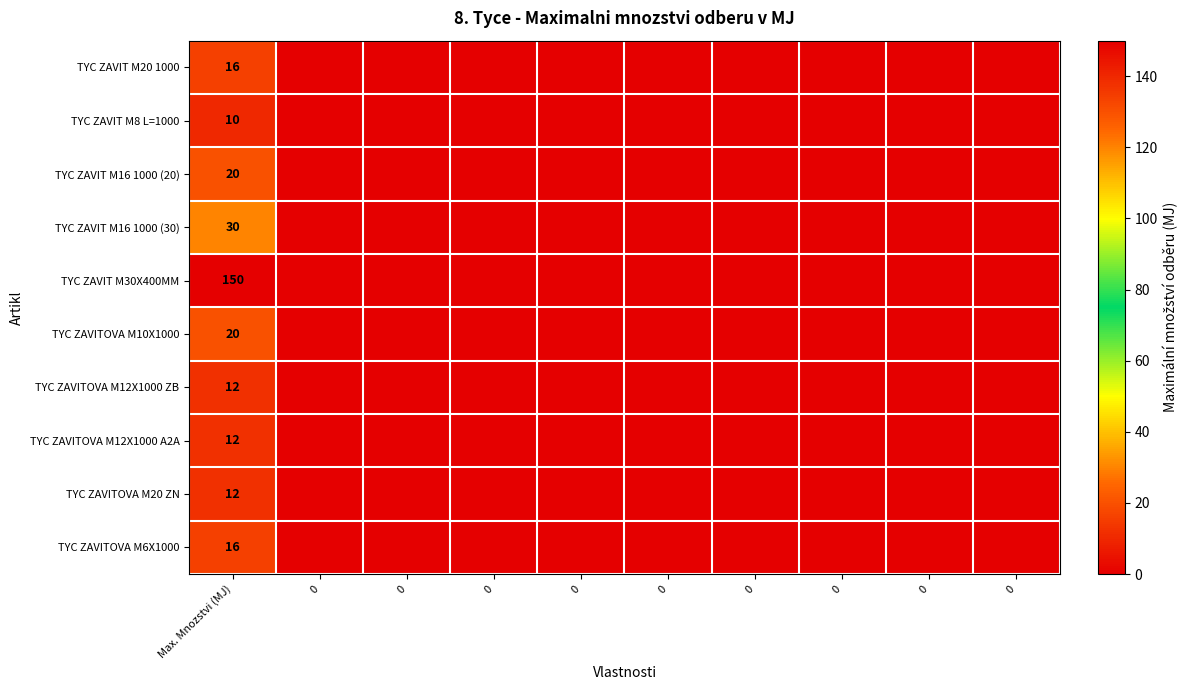

Rank the series at 0 from lowest to highest value.

TYC ZAVIT M20 1000, TYC ZAVIT M8 L=1000, TYC ZAVIT M16 1000 (20), TYC ZAVIT M16 1000 (30), TYC ZAVIT M30X400MM, TYC ZAVITOVA M10X1000, TYC ZAVITOVA M12X1000 ZB, TYC ZAVITOVA M12X1000 A2A, TYC ZAVITOVA M20 ZN, TYC ZAVITOVA M6X1000